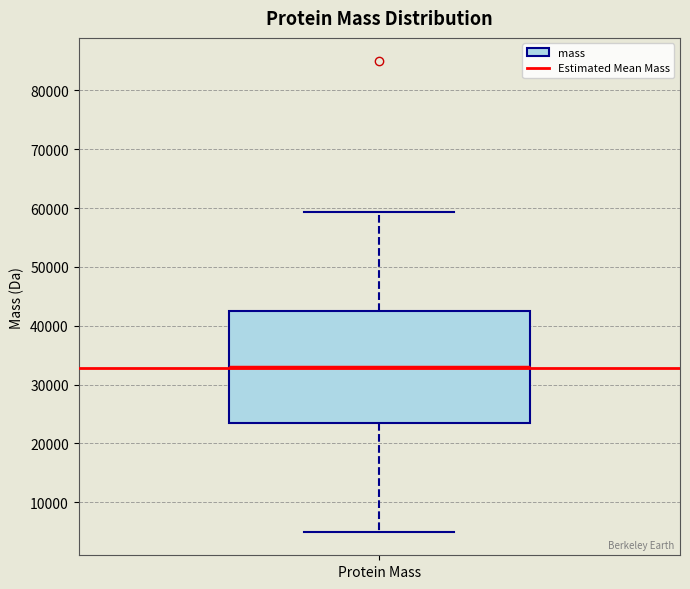

Where does the median line of the box for Protein Mass sit on the y-axis? The values are not printed on the chart, so give them approximately, as read against the axis.

33000